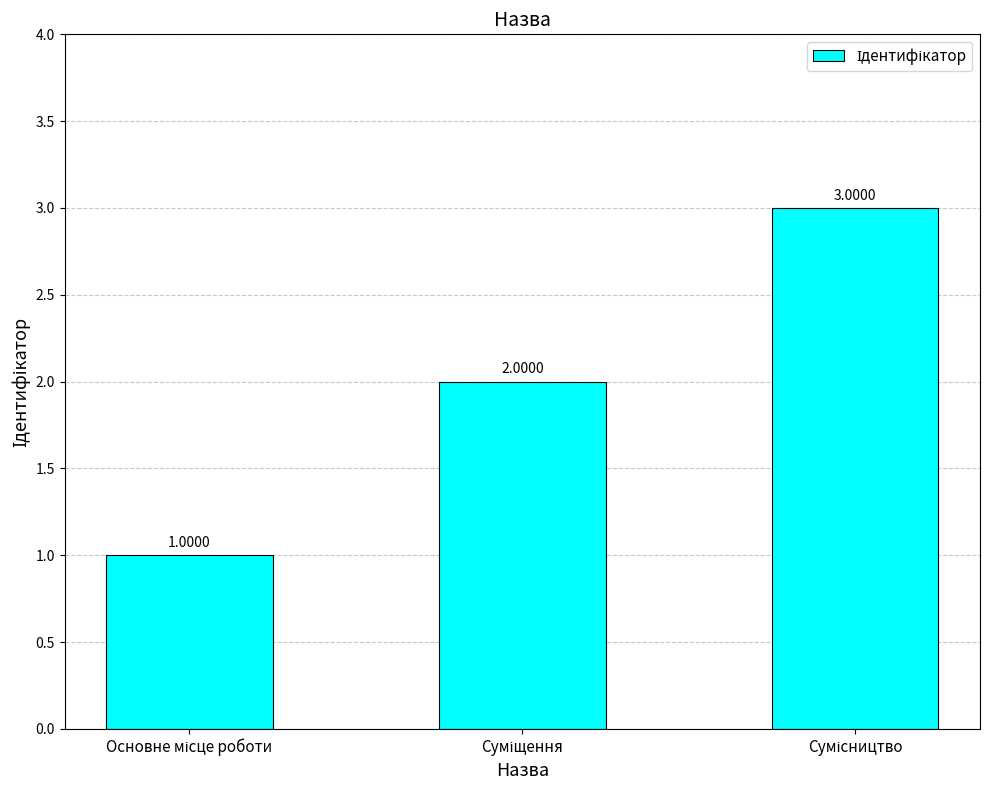

What is the maximum value shown in the chart?

3